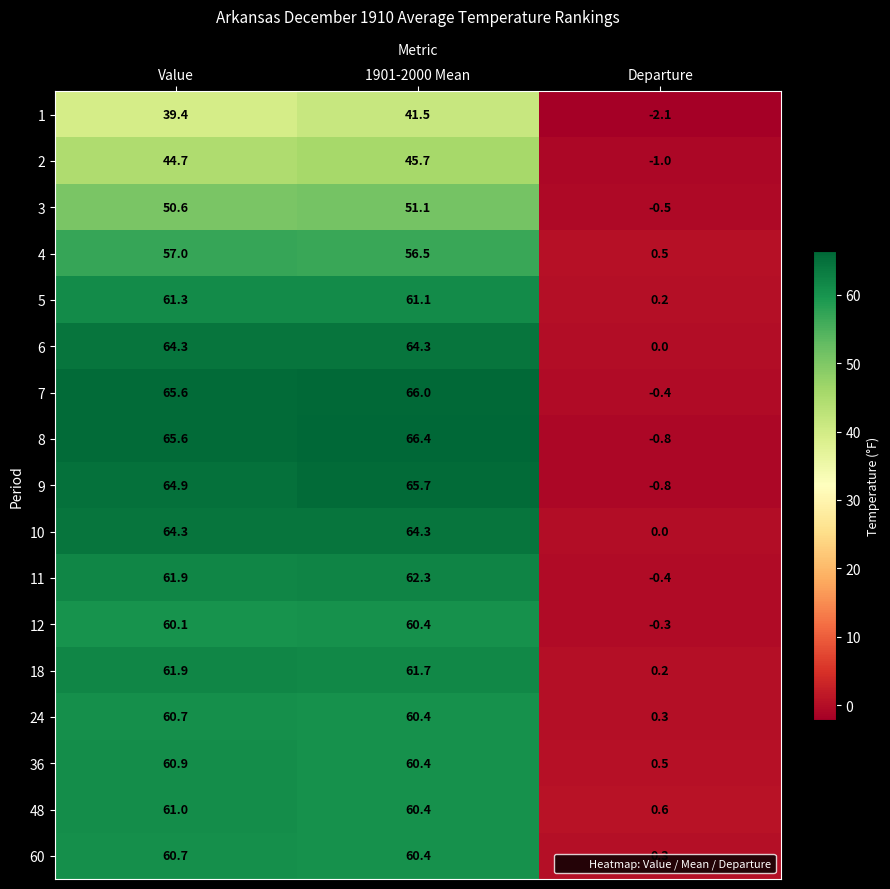

Between Value and Departure, which series saw the biggest shift?

8